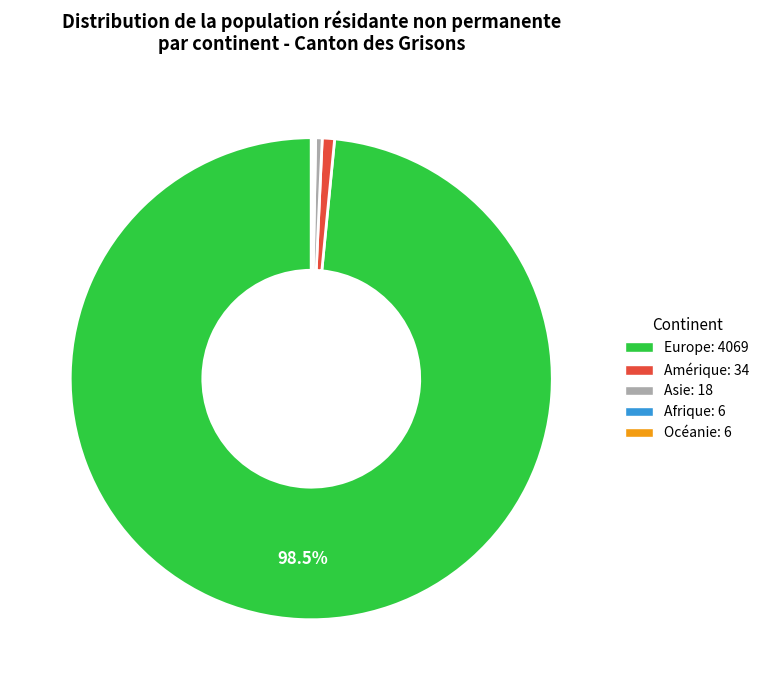

To the nearest percent, what percentage of the pie is Amérique?

1%